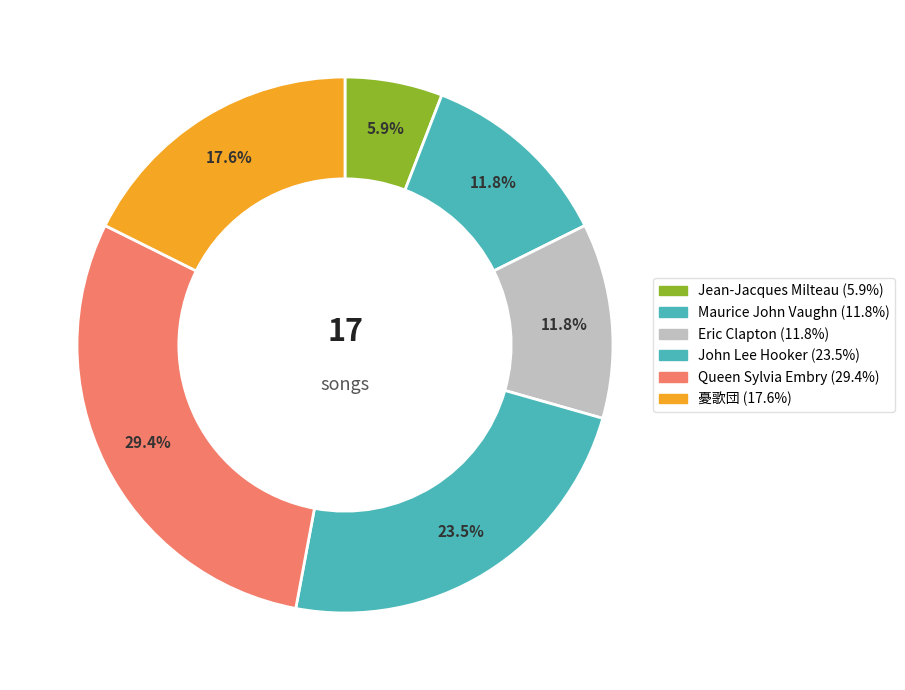

What is the total percentage of Eric Clapton and 憂歌団?

29.4%